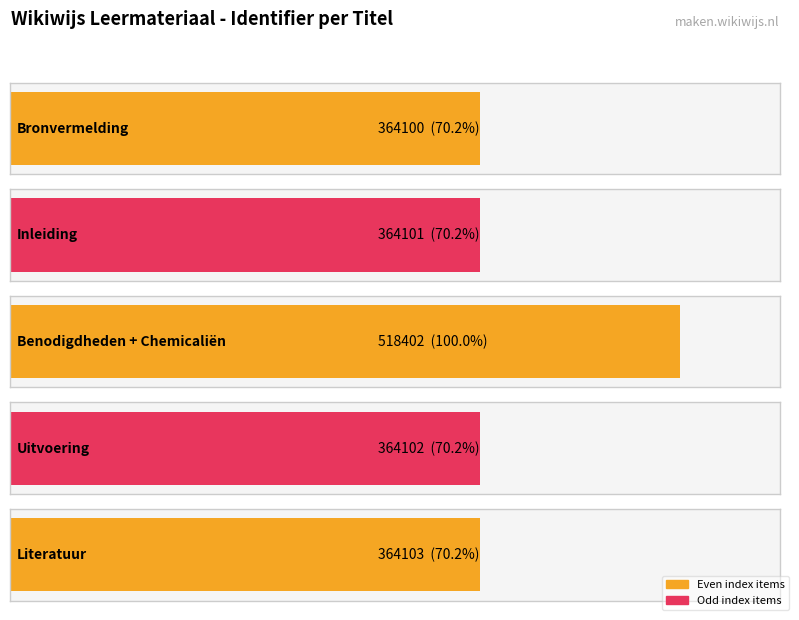

Reading right to left, what are all the values shown in this chart?

364103	364102	518402	364101	364100